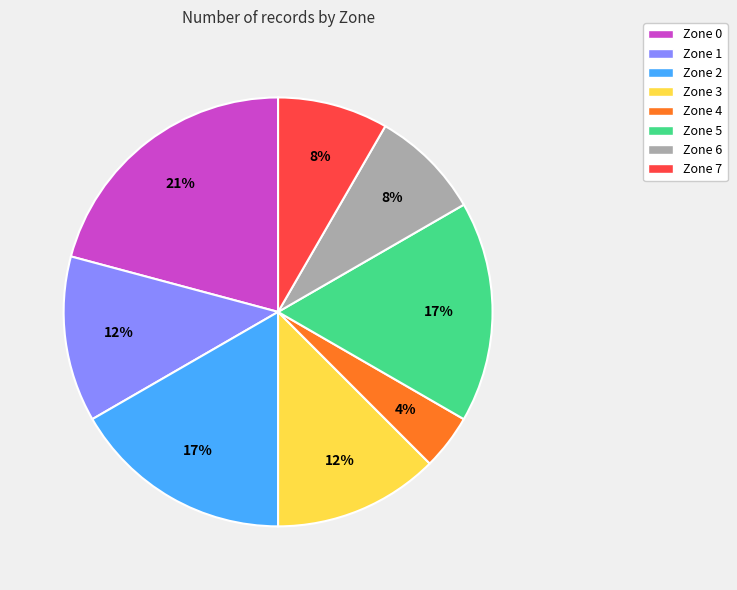

Is the sum of Zone 3 and Zone 2 greater than half?

No